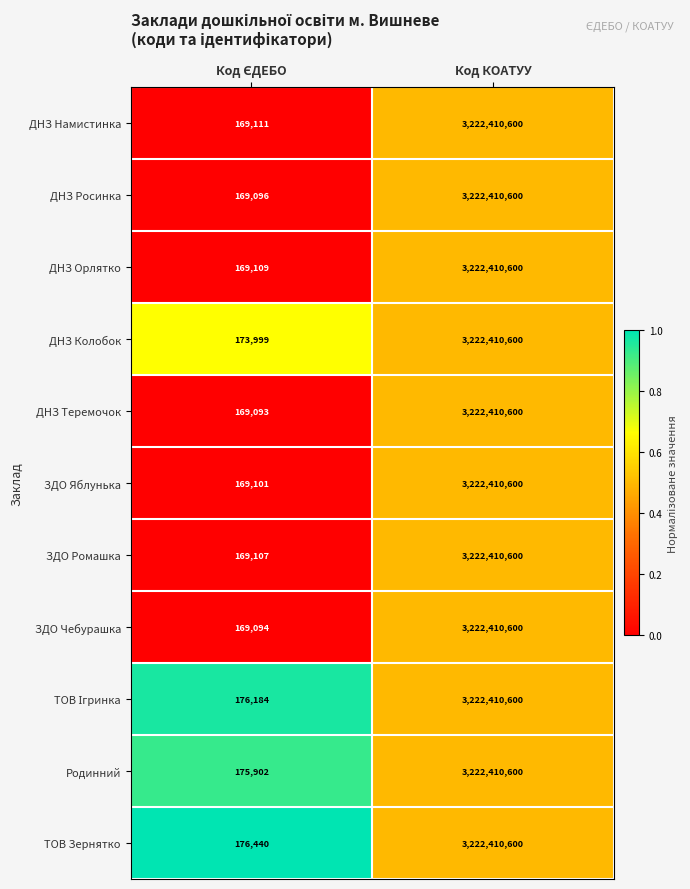

What is the maximum value shown in the chart?

3222410600